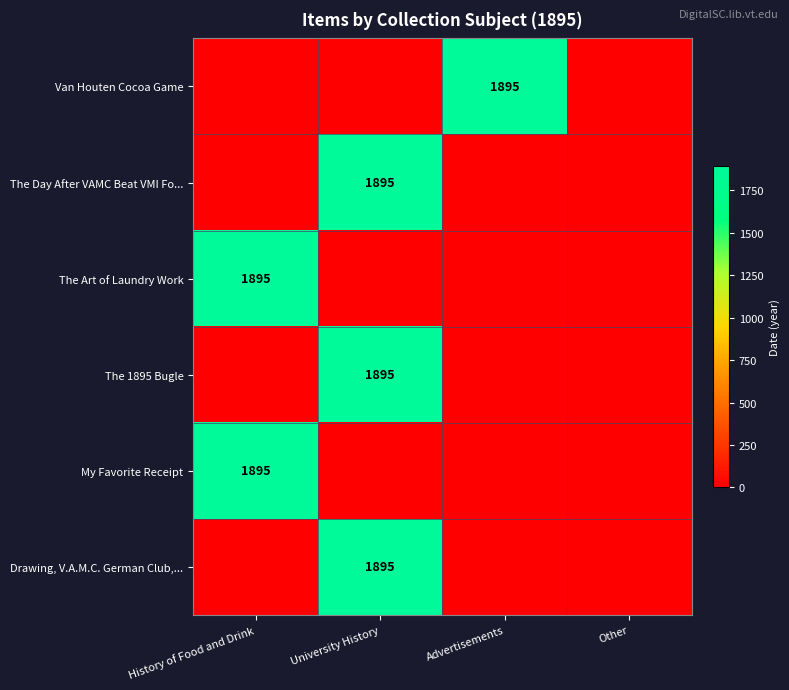

Count the My Favorite Receipt values in the range 0 to 1895.

4